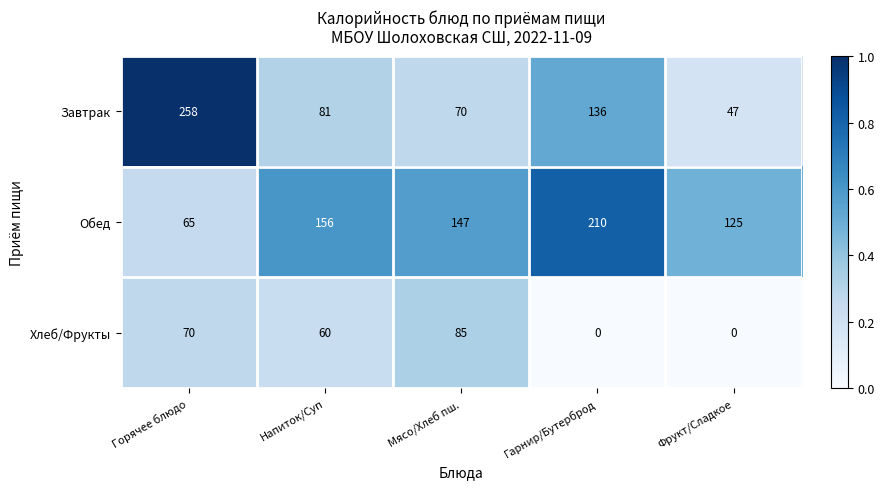

Reading left to right, extract all data points from this chart.

Завтрак: 258	81	70	136	47
Обед: 65	156	147	210	125
Хлеб/Фрукты: 70	60	85	0	0